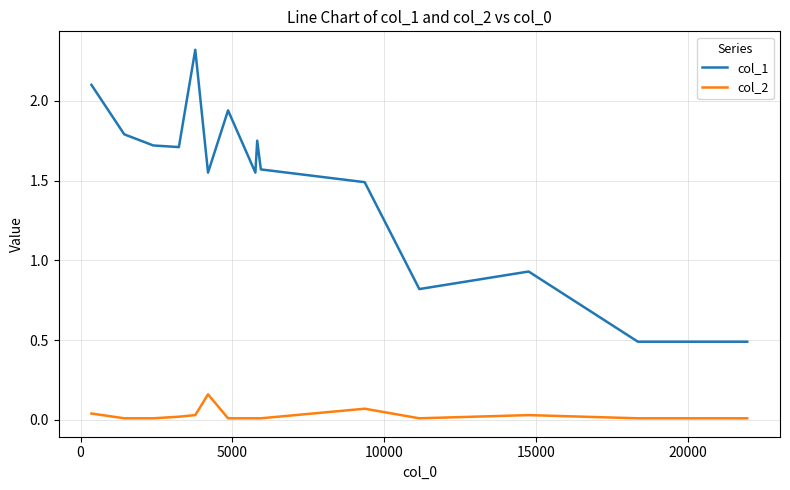

Which series has the widest spread of values?

col_1